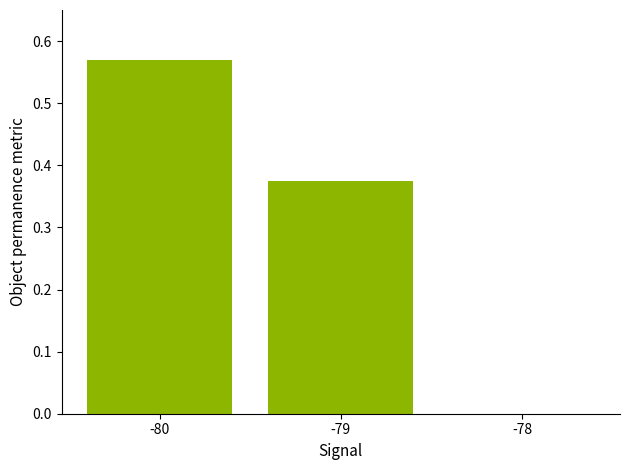

At which category does the chart reach its peak across all series?

-80